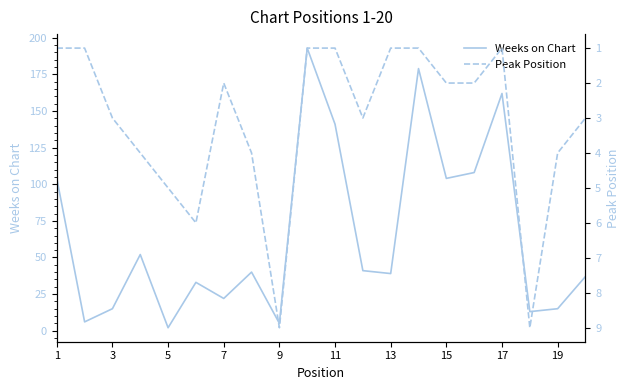

What is the greatest value displayed?

193